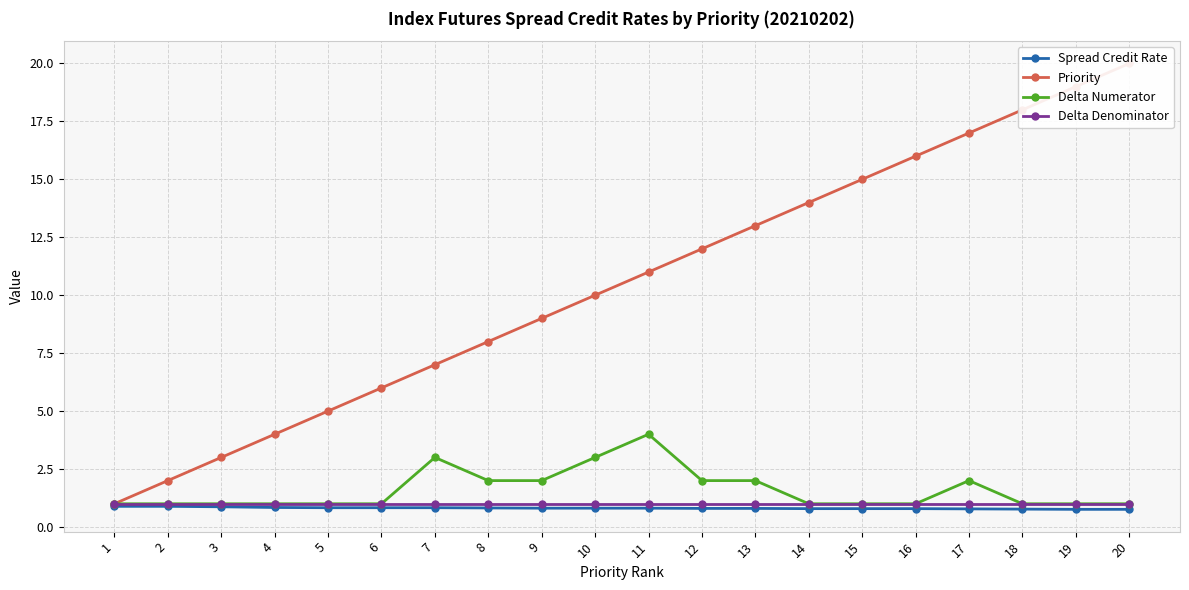

Reading right to left, list all the values displayed in this chart.

Spread Credit Rate: 0.8	0.8	0.8	0.8	0.8	0.8	0.8	0.8	0.8	0.8	0.8	0.8	0.8	0.8	0.8	0.8	0.8	0.9	0.9	0.9
Priority: 20.0	19.0	18.0	17.0	16.0	15.0	14.0	13.0	12.0	11.0	10.0	9.0	8.0	7.0	6.0	5.0	4.0	3.0	2.0	1.0
Delta Numerator: 1.0	1.0	1.0	2.0	1.0	1.0	1.0	2.0	2.0	4.0	3.0	2.0	2.0	3.0	1.0	1.0	1.0	1.0	1.0	1.0
Delta Denominator: 1.0	1.0	1.0	1.0	1.0	1.0	1.0	1.0	1.0	1.0	1.0	1.0	1.0	1.0	1.0	1.0	1.0	1.0	1.0	1.0